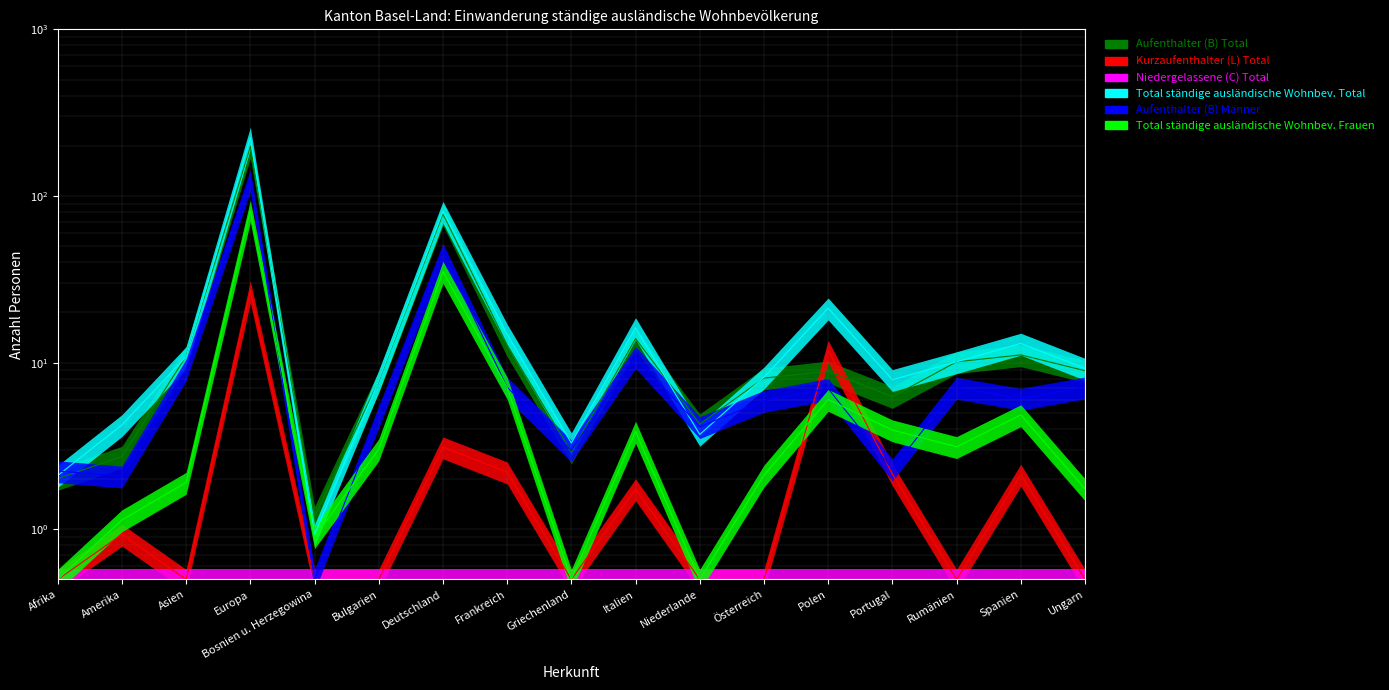

Which series changed the most between Afrika and Österreich?

Total ständige ausländische Wohnbev. Total